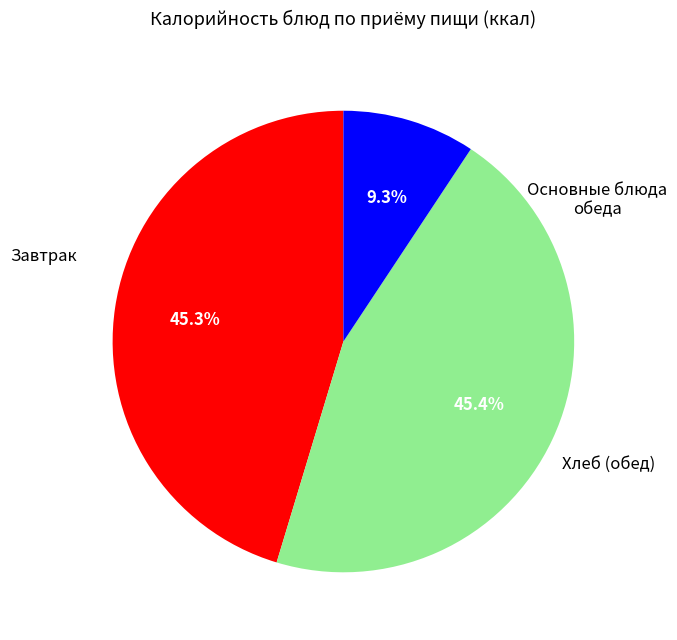

Does any single category account for the majority?

No